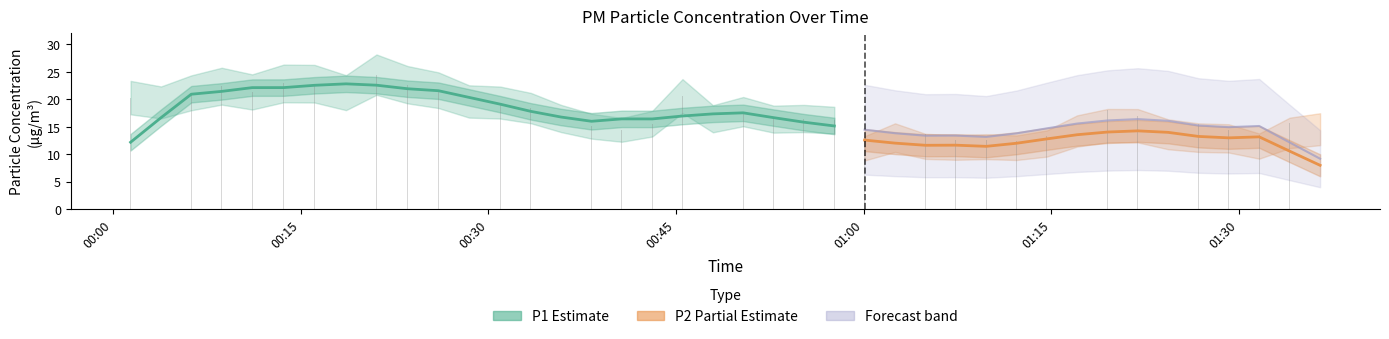

Rank the categories by value from lowest to highest.

2023-02-01T01:00:04, 2023-02-01T01:12:12, 2023-02-01T01:07:21, 2023-02-01T01:09:47, 2023-02-01T01:14:38, 2023-02-01T01:31:36, 2023-02-01T01:04:56, 2023-02-01T01:02:30, 2023-02-01T01:29:10, 2023-02-01T00:40:40, 2023-02-01T00:38:15, 2023-02-01T01:24:19, 2023-02-01T01:26:45, 2023-02-01T00:43:06, 2023-02-01T01:34:02, 2023-02-01T01:36:28, 2023-02-01T00:57:39, 2023-02-01T00:52:48, 2023-02-01T00:47:57, 2023-02-01T01:17:03, 2023-02-01T00:35:49, 2023-02-01T00:55:13, 2023-02-01T01:21:54, 2023-02-01T00:50:22, 2023-02-01T01:19:29, 2023-02-01T00:33:24, 2023-02-01T00:30:57, 2023-02-01T00:03:51, 2023-02-01T00:28:28, 2023-02-01T00:01:25, 2023-02-01T00:45:31, 2023-02-01T00:06:16, 2023-02-01T00:18:38, 2023-02-01T00:11:08, 2023-02-01T00:26:01, 2023-02-01T00:08:42, 2023-02-01T00:23:33, 2023-02-01T00:16:07, 2023-02-01T00:13:39, 2023-02-01T00:21:04